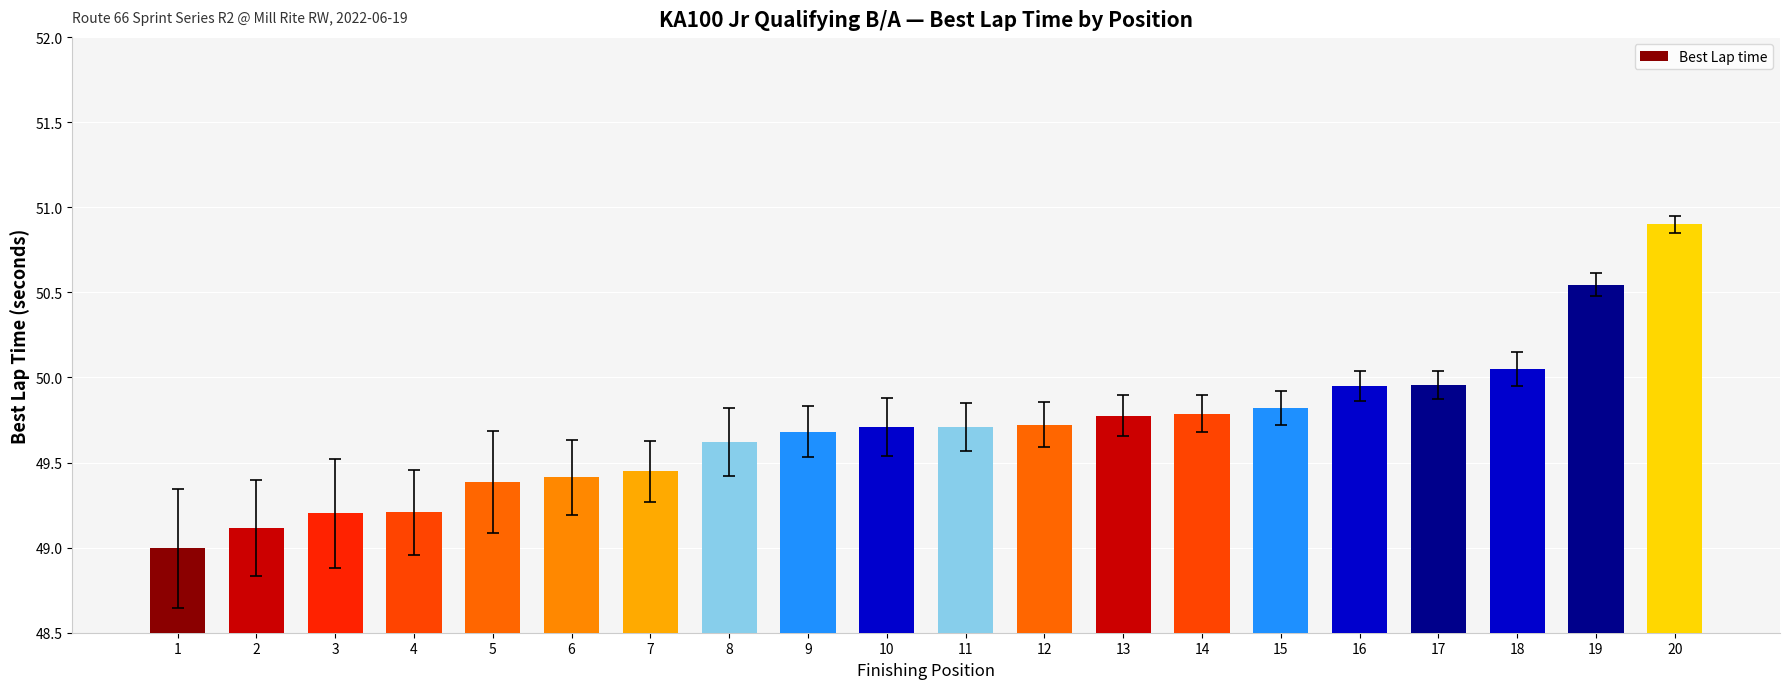

What is the value of the 20th bar from the left?

50.9